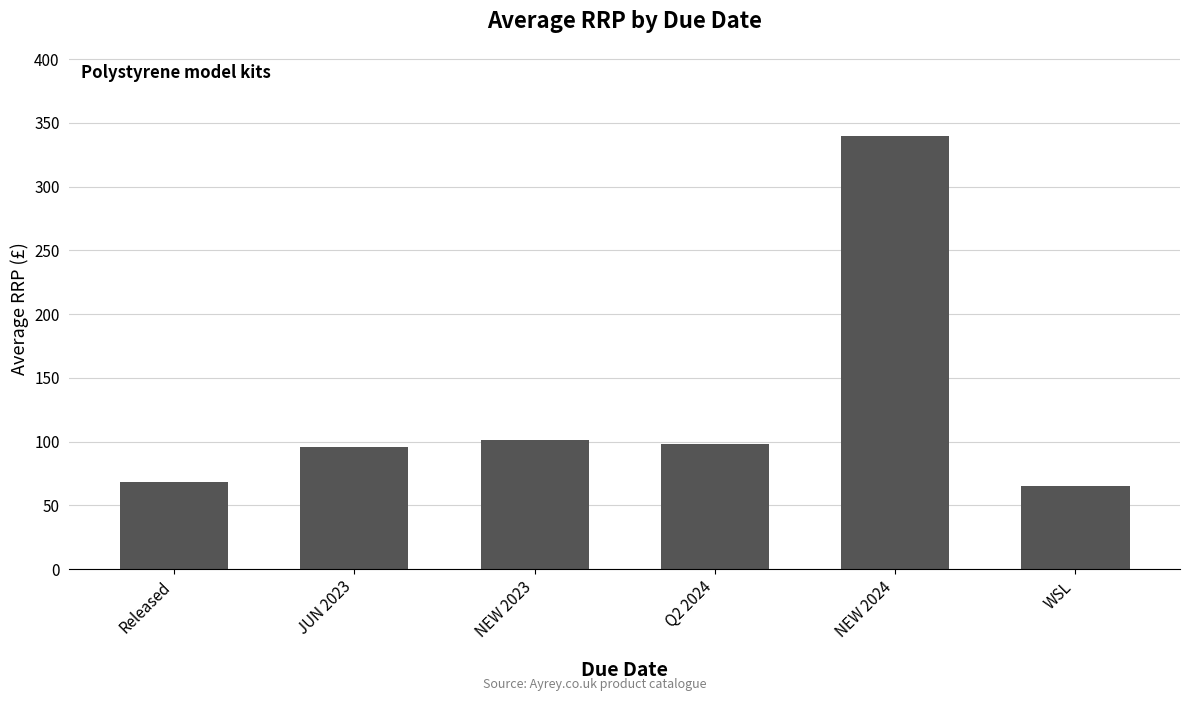

What is the maximum value shown in the chart?

340.0